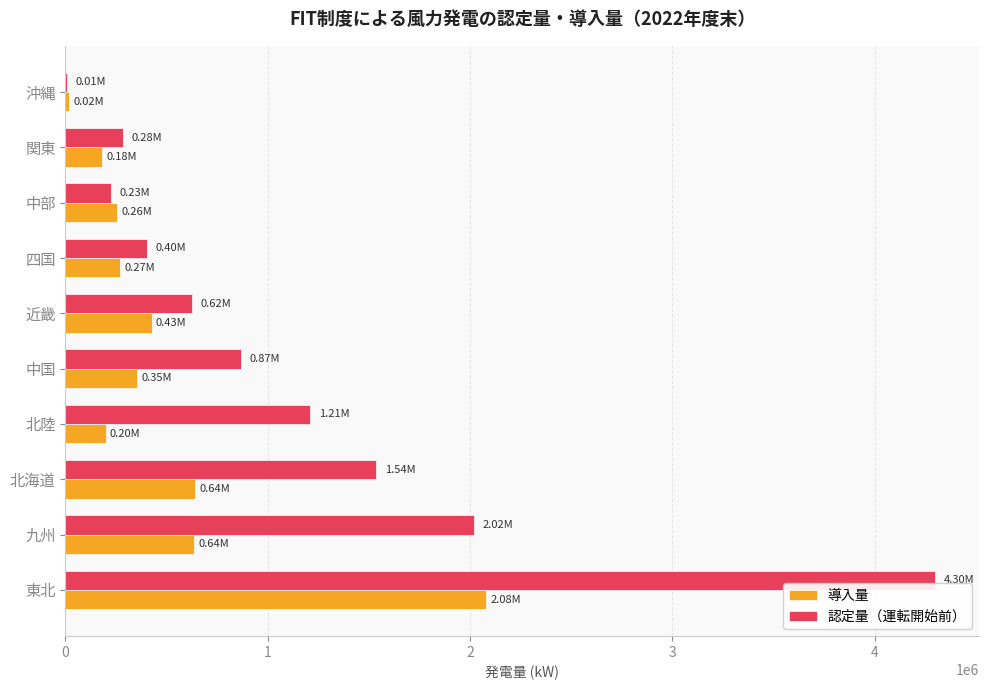

What is the sum of the 導入量 values at 中部 and 中国?

609893.5